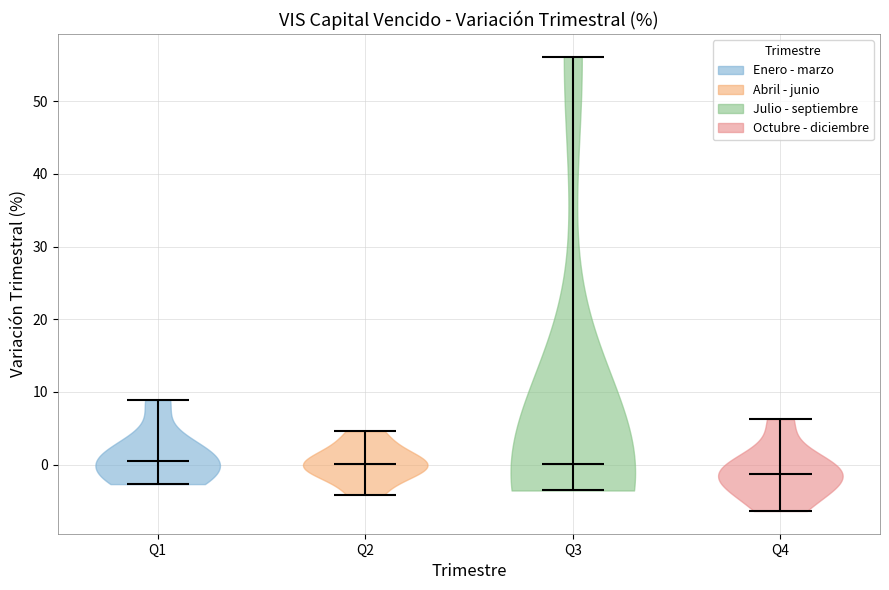

Reading left to right, read every violin against the y-axis: where its median line is, and the lowest and highest points it reaches. The values are not printed on the chart, so give them approximately, as read against the axis.

Q1: median line 0, lowest point -3, highest point 9
Q2: median line 0, lowest point -4, highest point 5
Q3: median line 0, lowest point -4, highest point 56
Q4: median line -1, lowest point -6, highest point 6